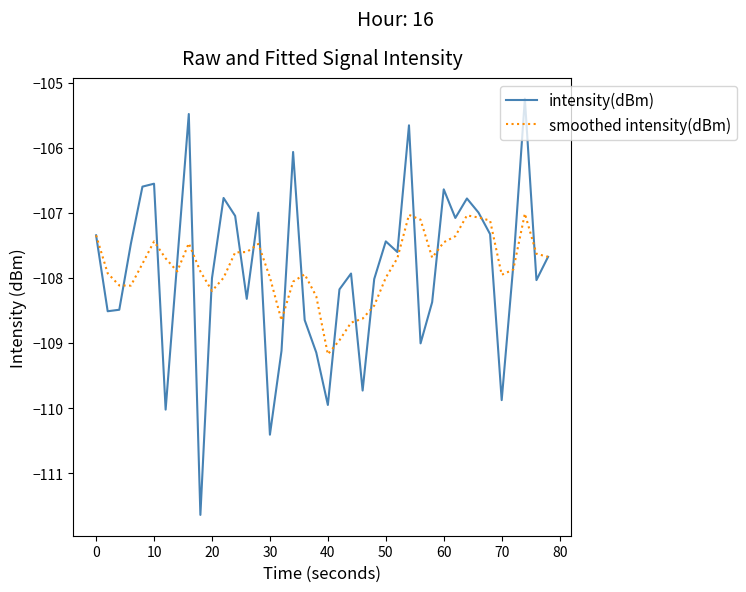

Which series has the widest spread of values?

intensity(dBm)